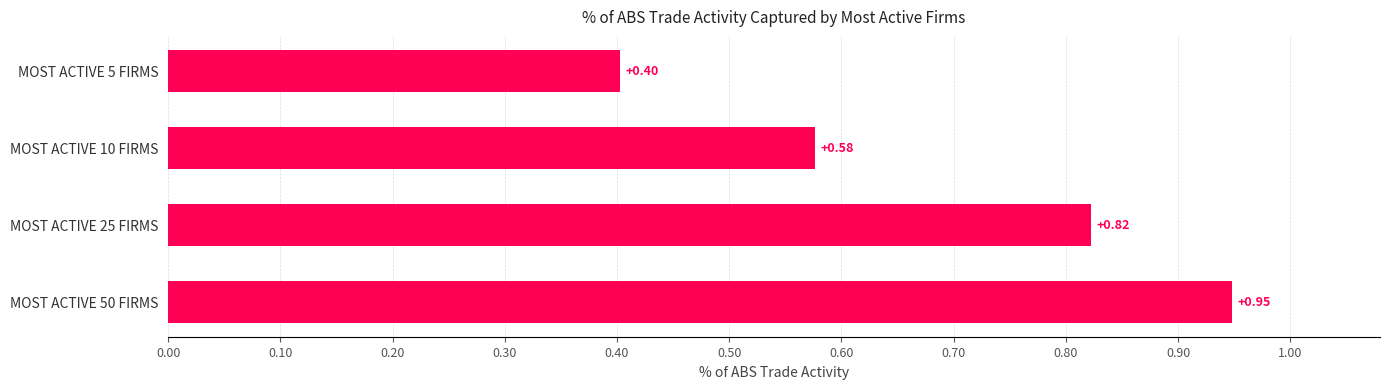

Between MOST ACTIVE 25 FIRMS and MOST ACTIVE 10 FIRMS, which is larger?

MOST ACTIVE 25 FIRMS